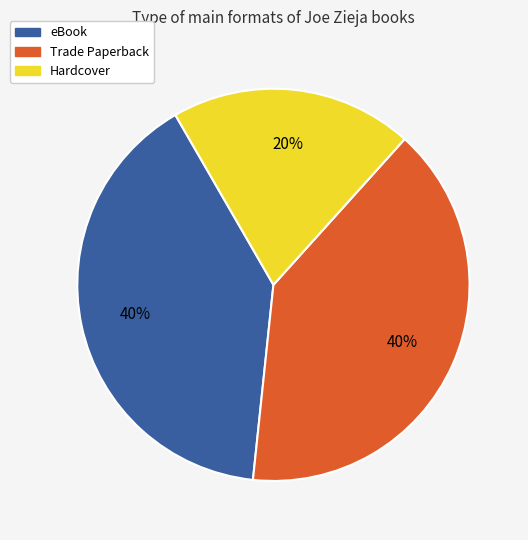

Count the number of slices in the pie.

3